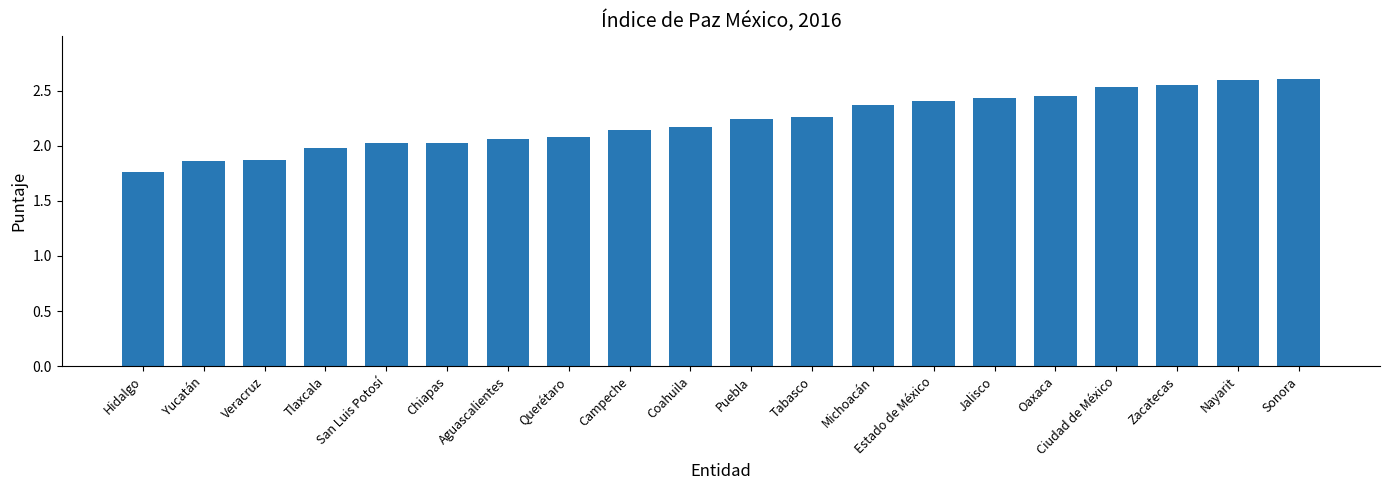

Approximately how many times larger is the value at Sonora compared to Hidalgo?

1.5